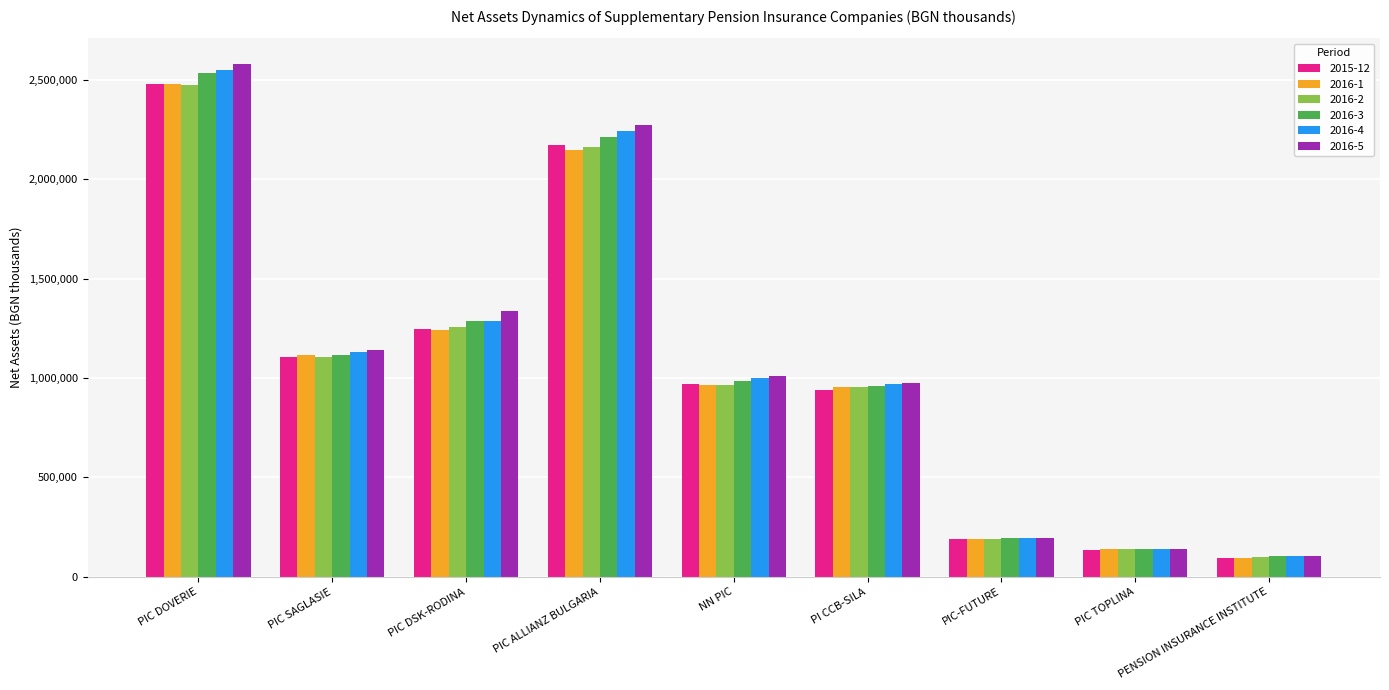

What is the difference between the highest and lowest values at PIC ALLIANZ BULGARIA?

127846